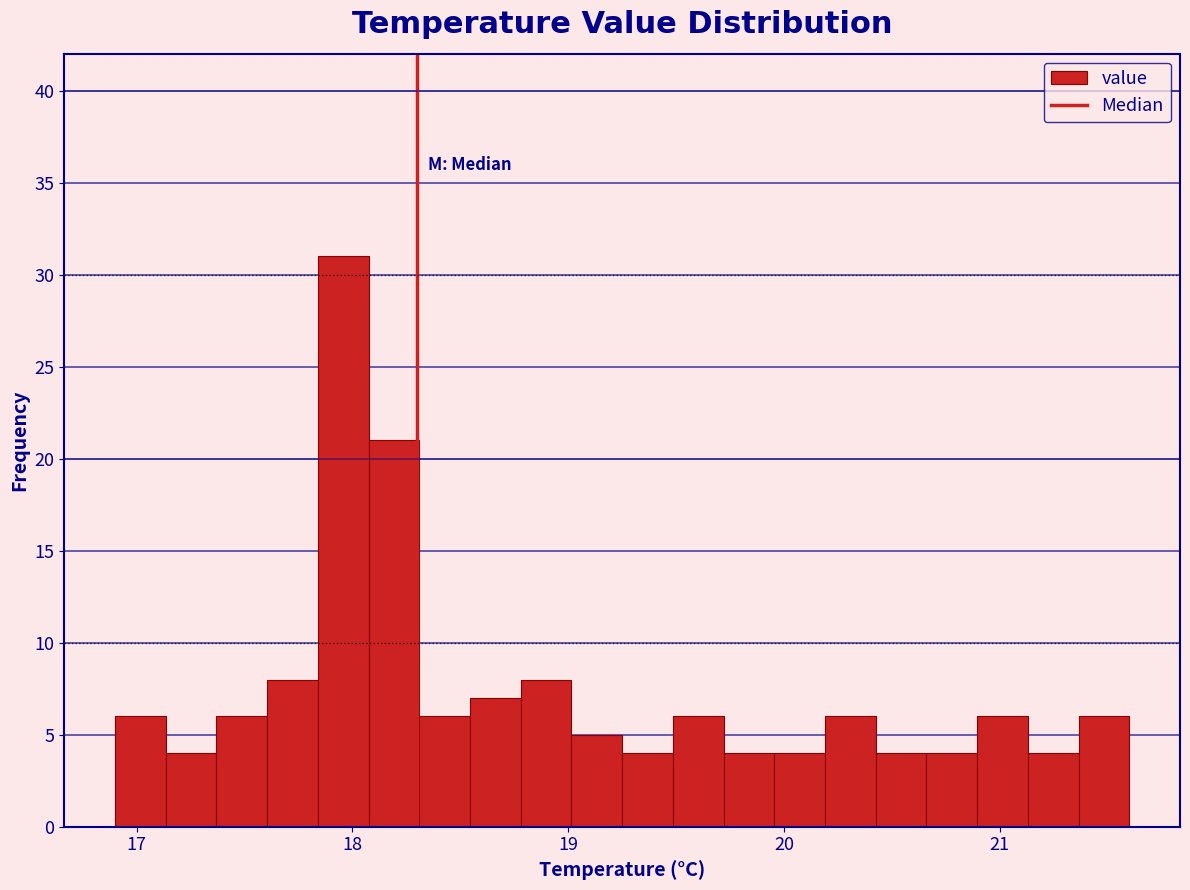

Read against the x-axis, roughly where is the centre of the tallest bar?

18.0